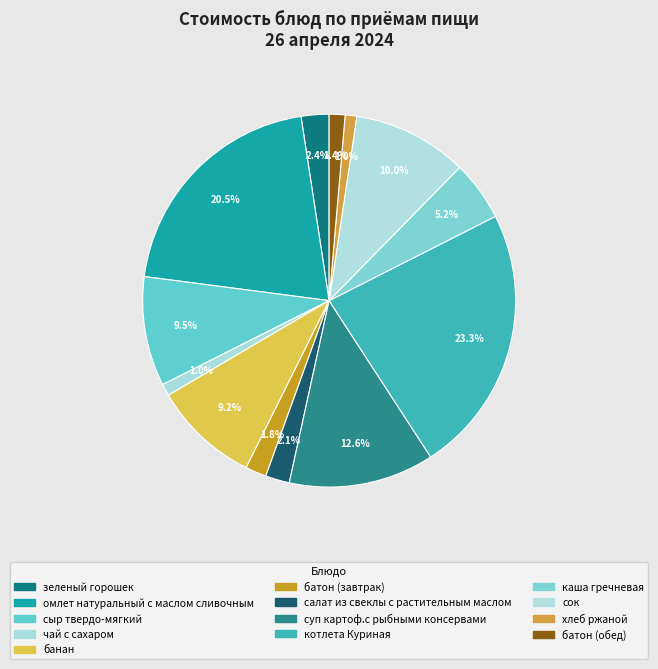

Does any single category account for the majority?

No